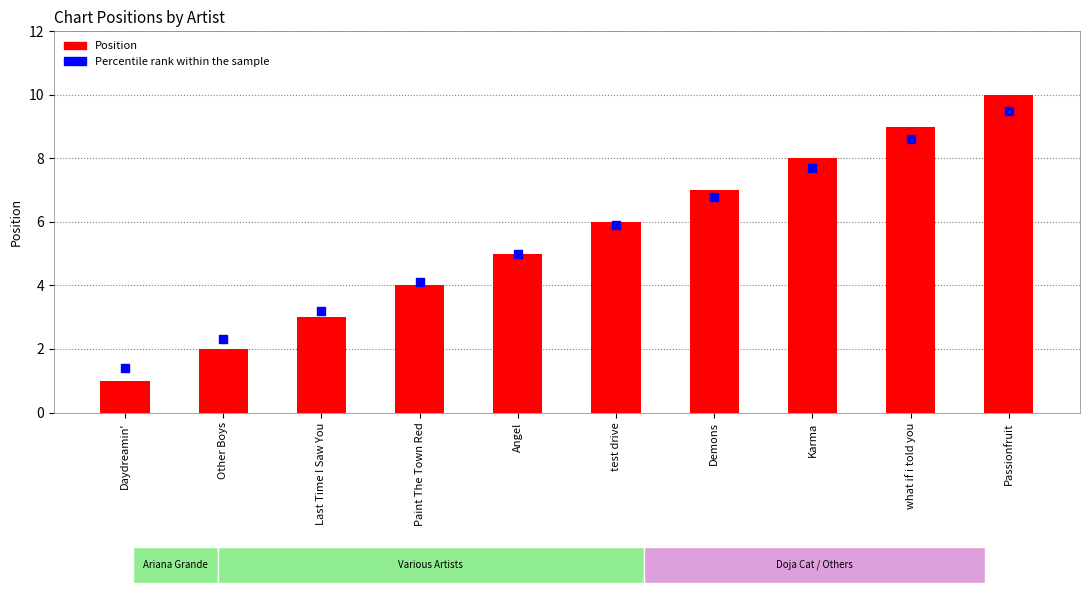

At which category is the sum across all series the highest?

Passionfruit